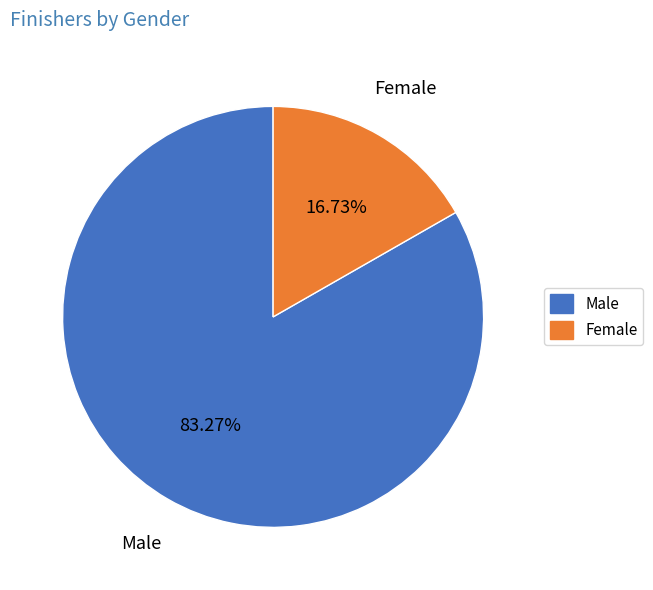

To the nearest percent, what is the combined percentage of Female and Male?

100%